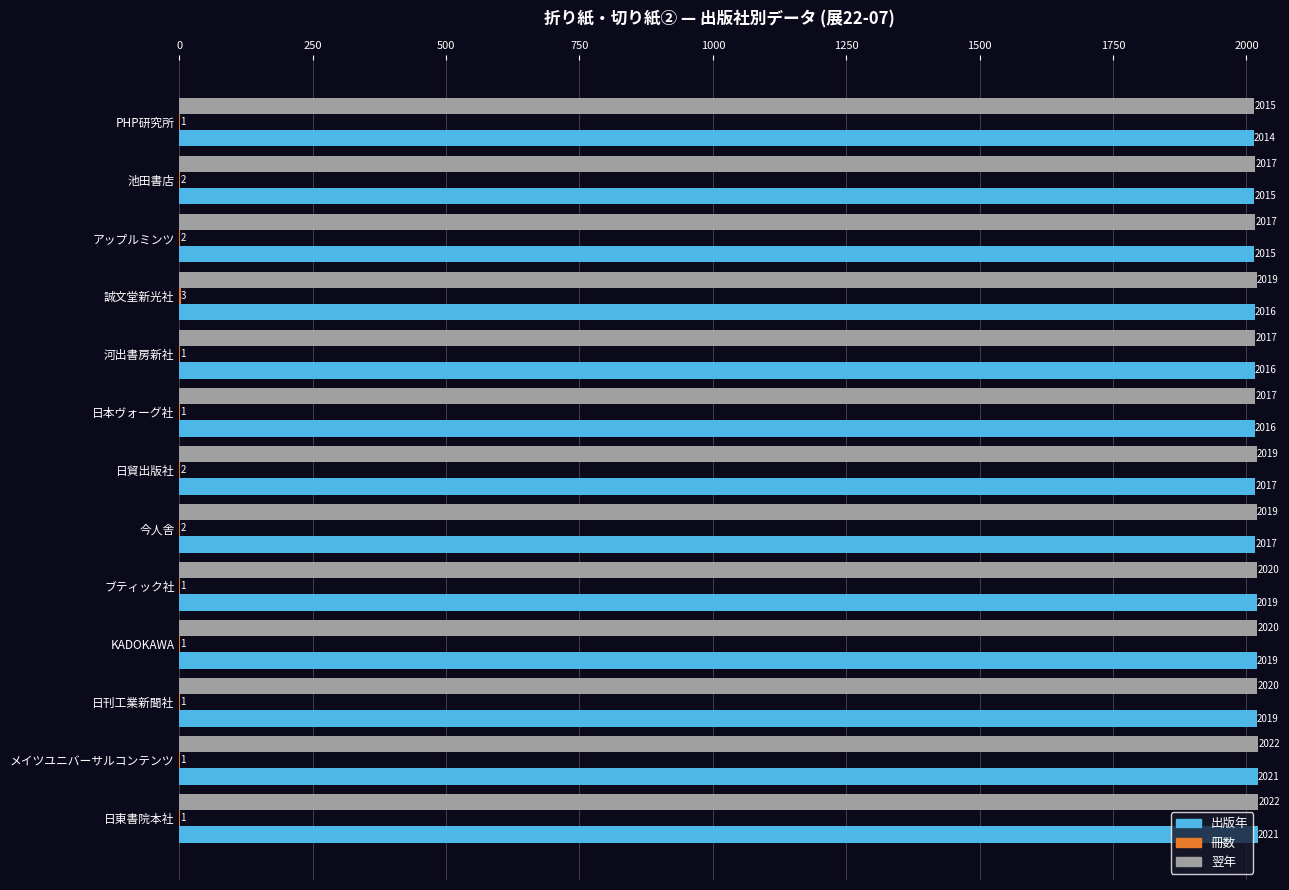

Is it true that 翌年 equals 1280 at PHP研究所?

False